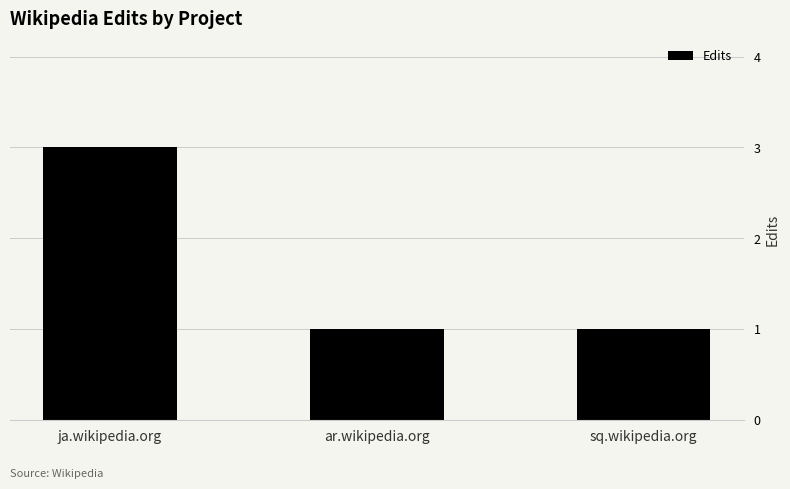

What is the label of the 2nd bar from the right?

ar.wikipedia.org